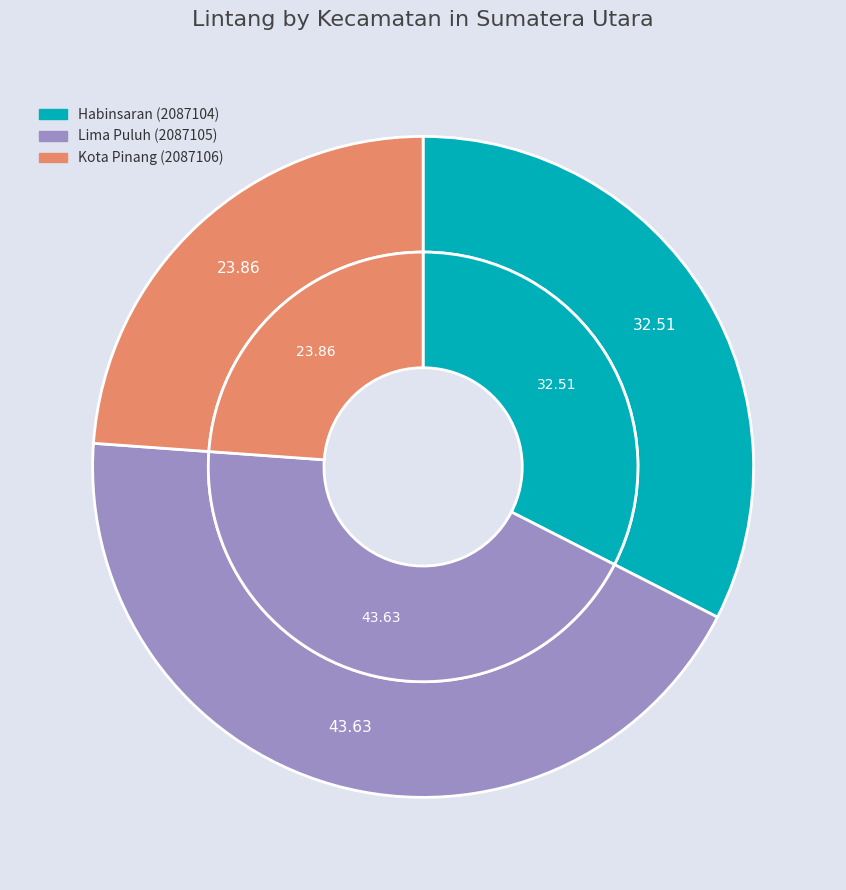

Combined, do Kota Pinang (2087106) and Lima Puluh (2087105) account for over 50%?

Yes